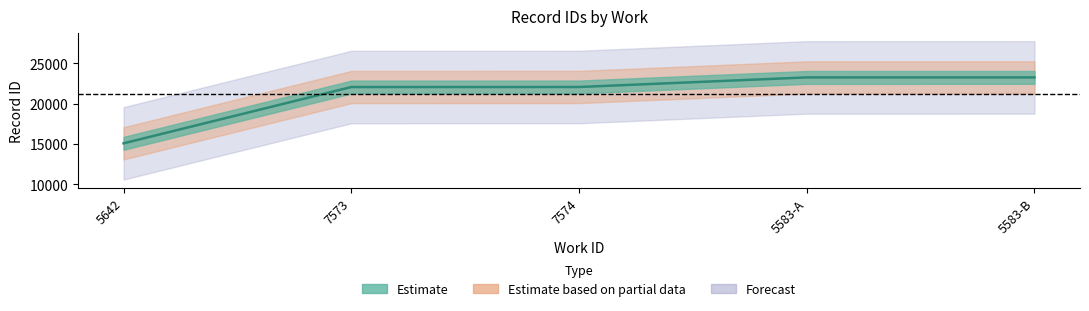

How many data points does each series have?

5